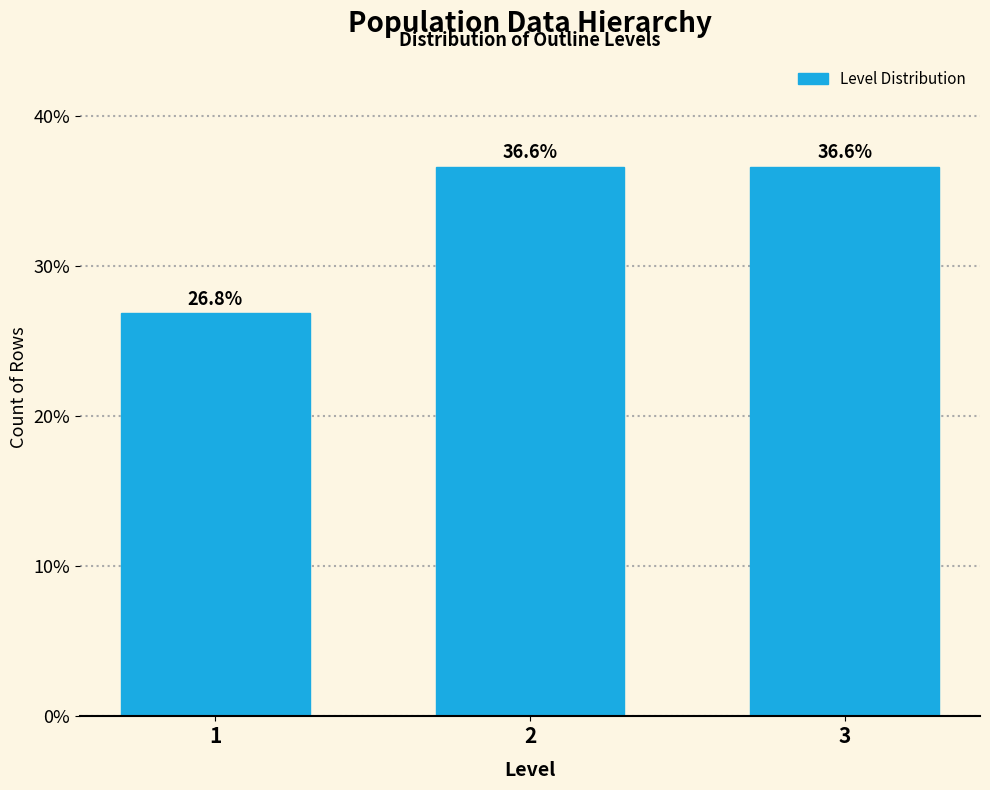

Reading left to right, transcribe all the data shown in this chart.

26.8	36.6	36.6